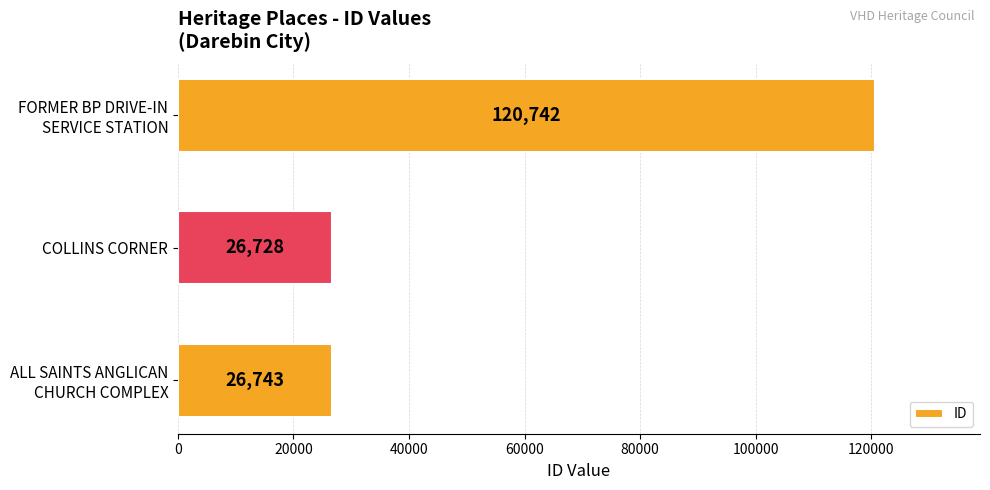

Are the bars grouped side by side (vs. stacked)?

No